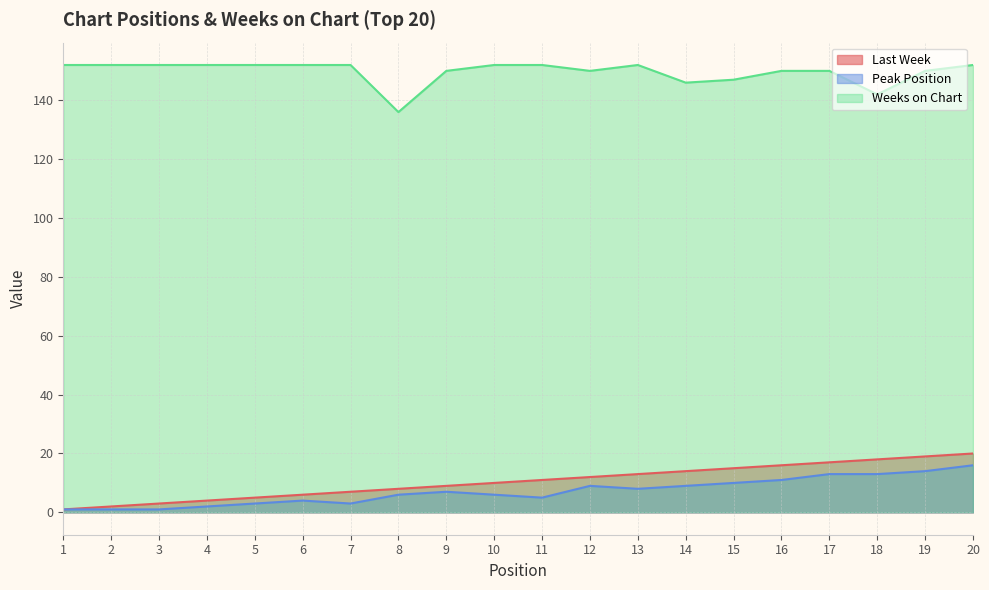

Reading right to left, what are all the values shown in this chart?

Last Week: 20	19	18	17	16	15	14	13	12	11	10	9	8	7	6	5	4	3	2	1
Peak Position: 16	14	13	13	11	10	9	8	9	5	6	7	6	3	4	3	2	1	1	1
Weeks on Chart: 152	150	142	150	150	147	146	152	150	152	152	150	136	152	152	152	152	152	152	152